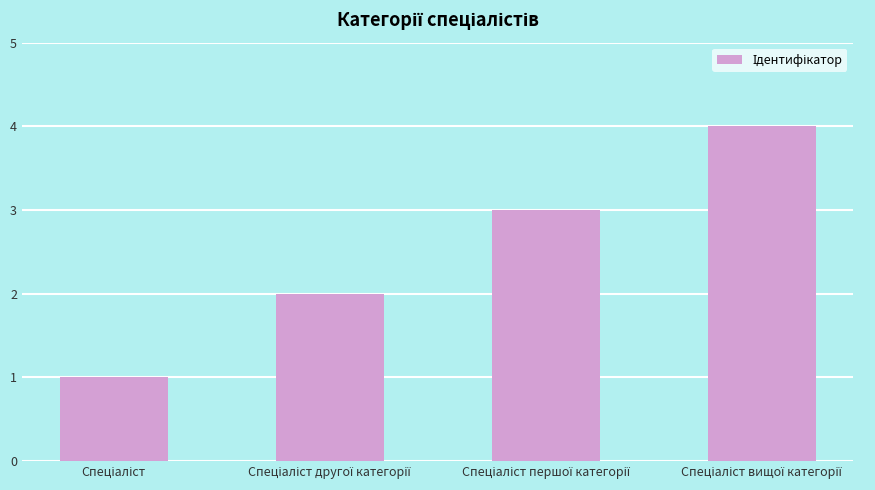

What is the greatest value displayed?

4